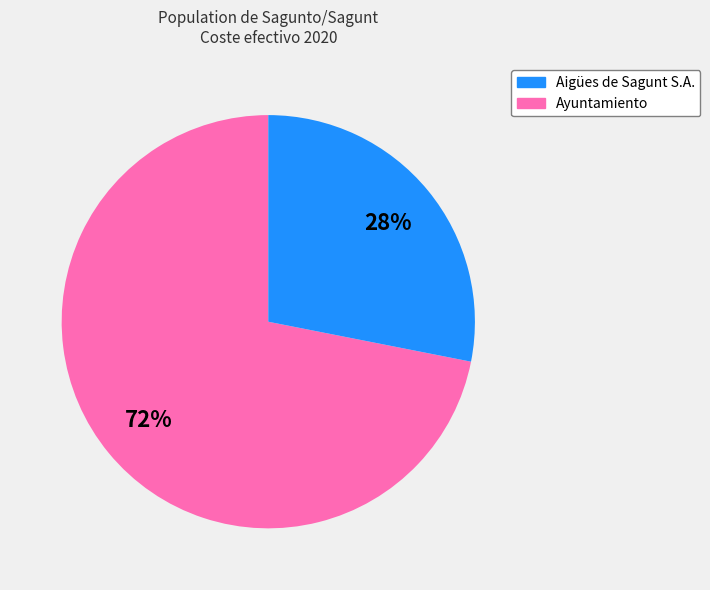

How many segments does this pie chart have?

2